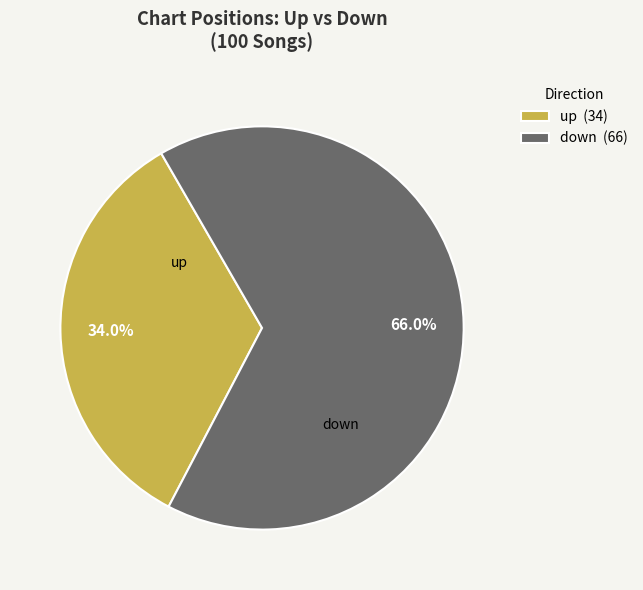

What percentage is the up slice, to the nearest percent?

34%